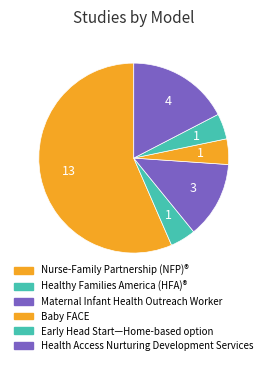

How many segments does this pie chart have?

6